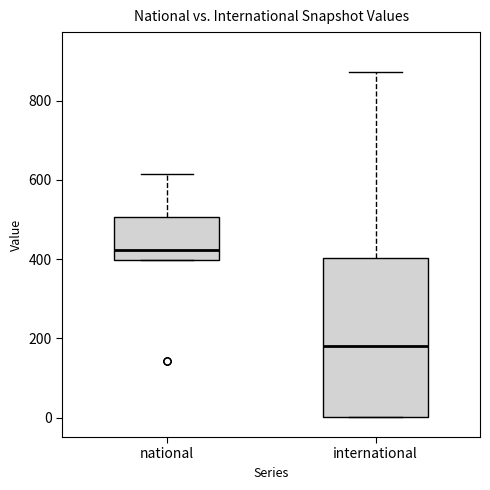

Where does the median line of the box for national sit on the y-axis? The values are not printed on the chart, so give them approximately, as read against the axis.

420